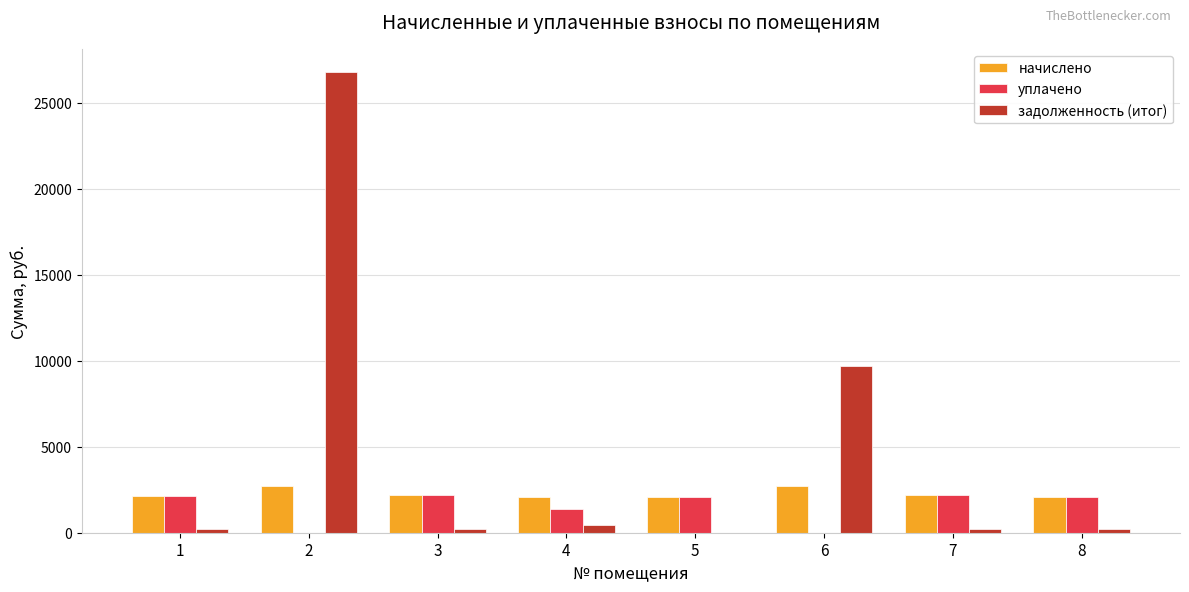

How many groups of bars are there?

8